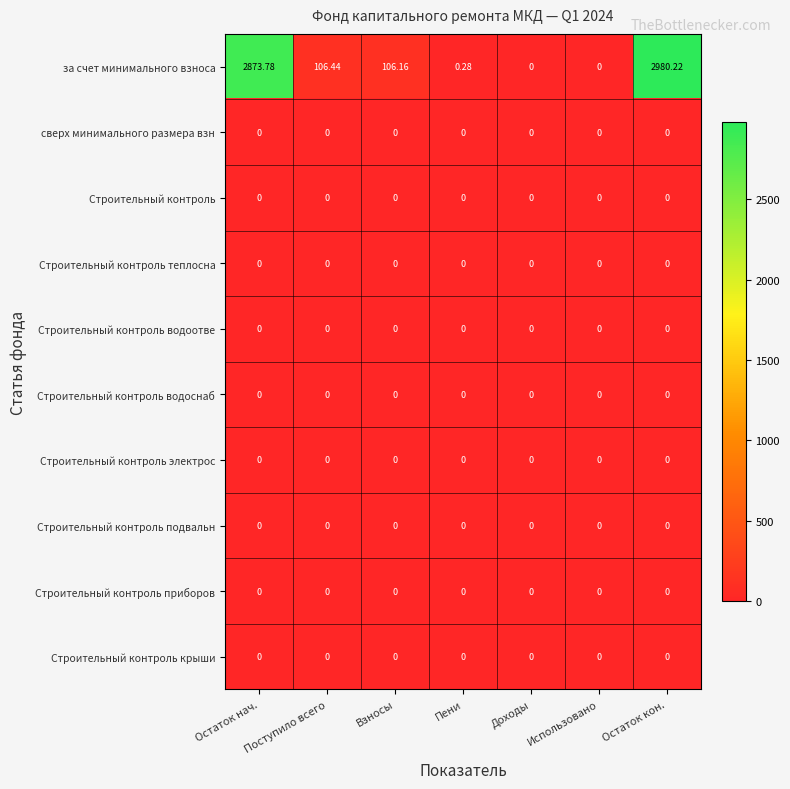

Which series has the widest spread of values?

за счет минимального взноса